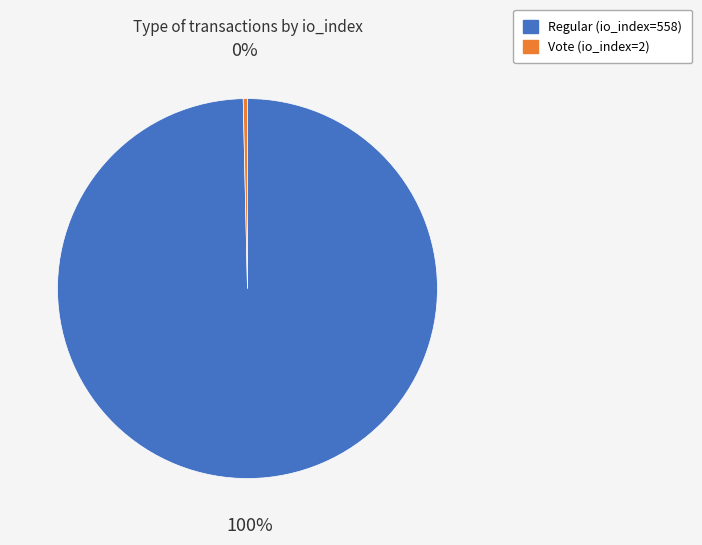

Approximately how many times larger is the value at Regular (io_index=558) compared to Vote (io_index=2)?

279.0